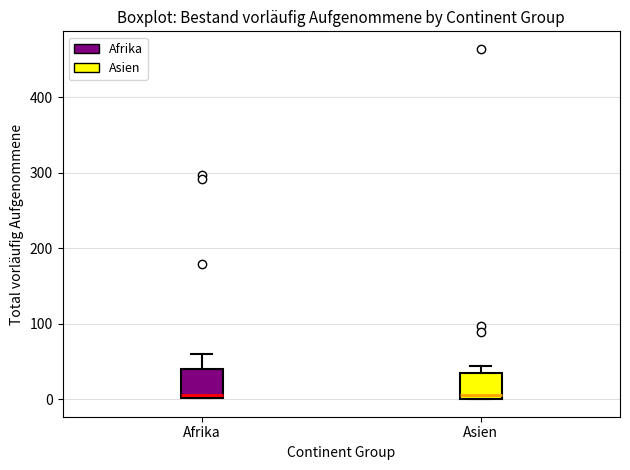

Where does the upper whisker of the box for Afrika end on the y-axis? The values are not printed on the chart, so give them approximately, as read against the axis.

60